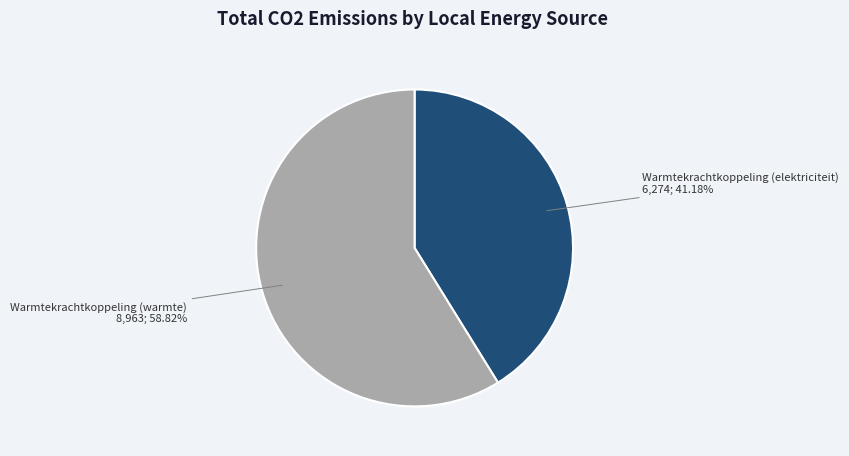

Which category has the biggest portion of the pie?

Warmtekrachtkoppeling (warmte)